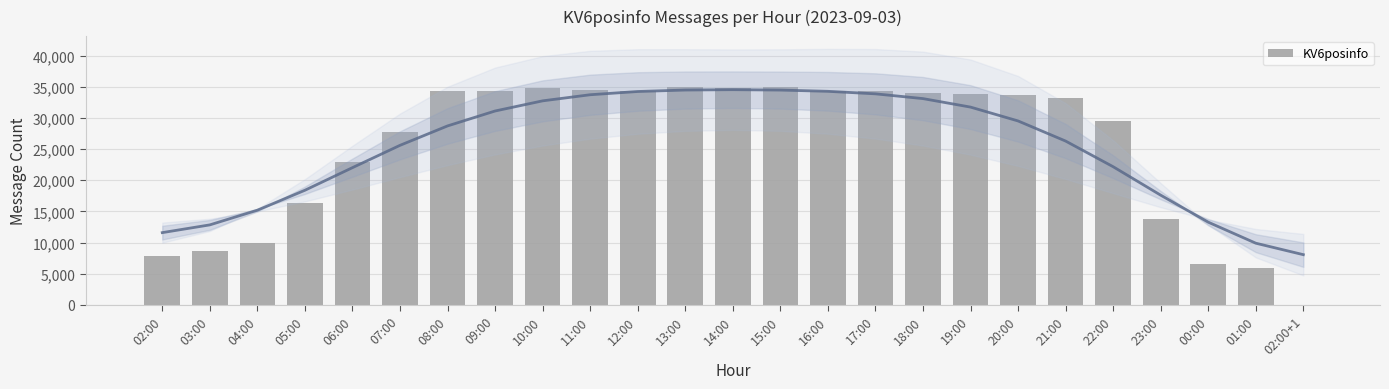

Which label corresponds to the largest value in the chart?

15:00